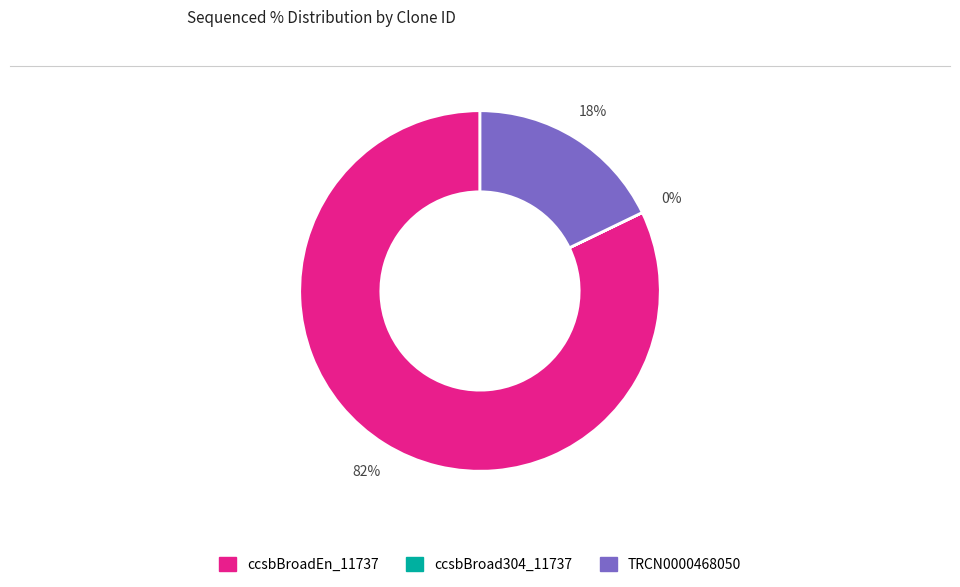

The TRCN0000468050 slice represents 5% of the pie. True or false?

False